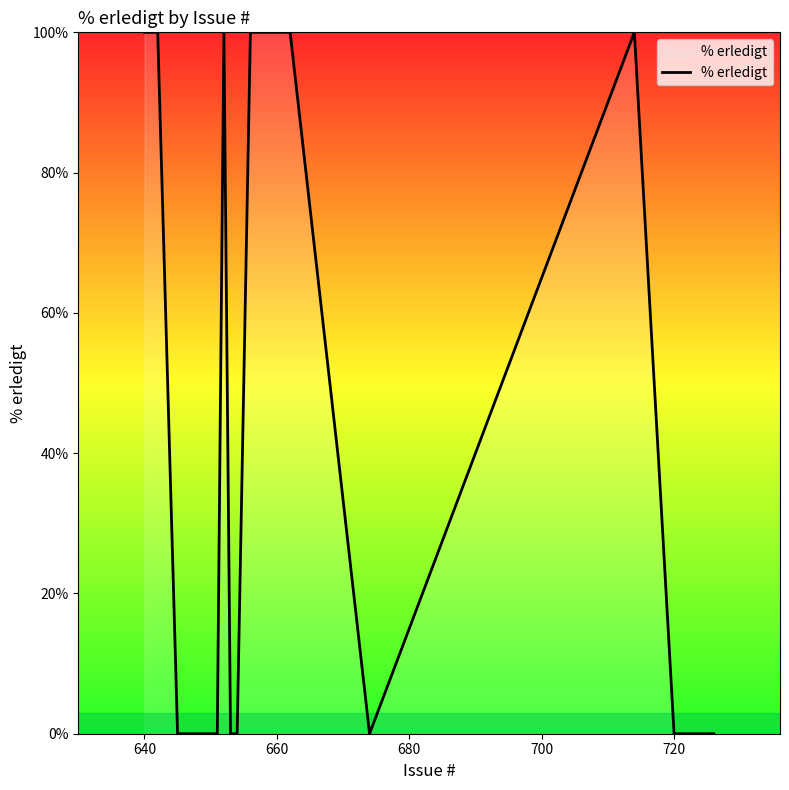

What is the greatest value displayed?

100